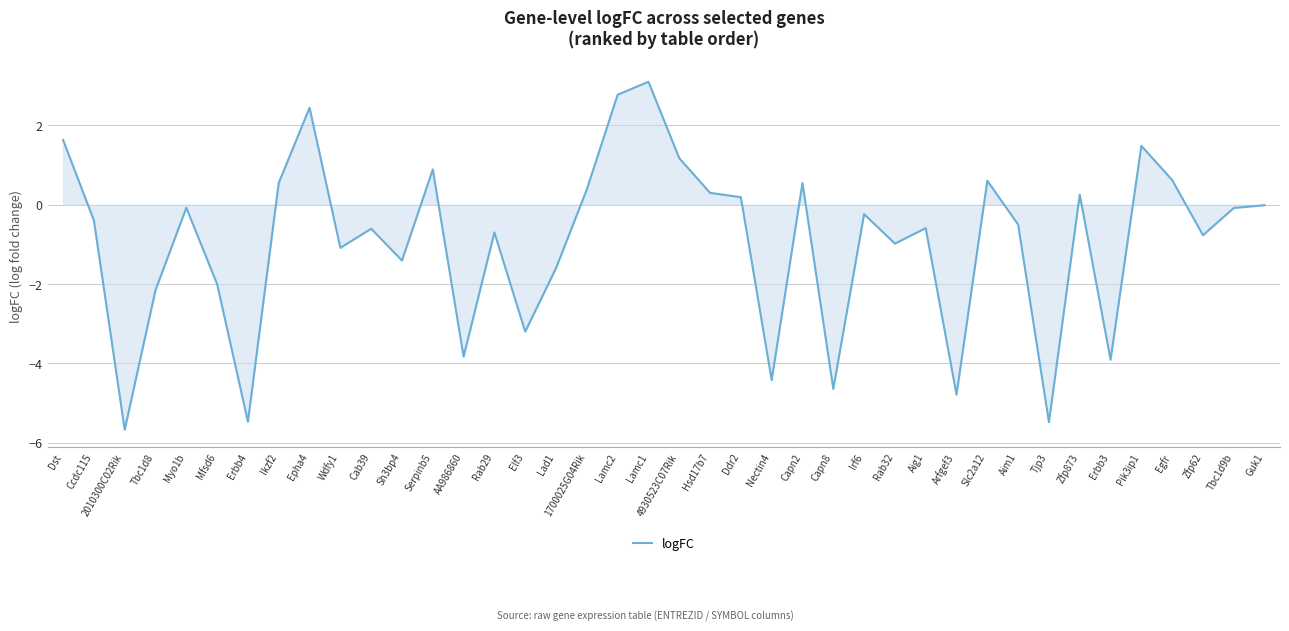

Which has a higher value, Erbb3 or Arfgef3?

Erbb3